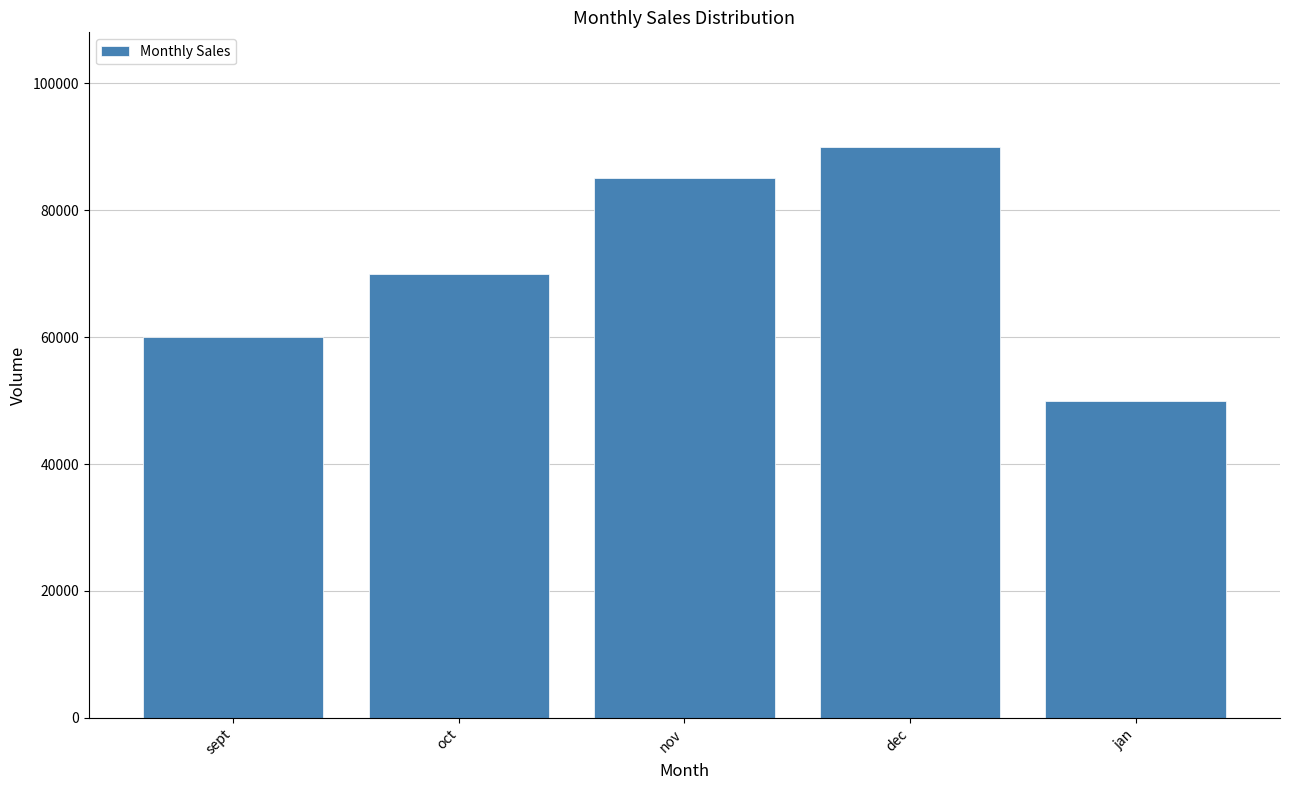

Reading left to right, extract all data points from this chart.

60000	70000	85000	90000	50000